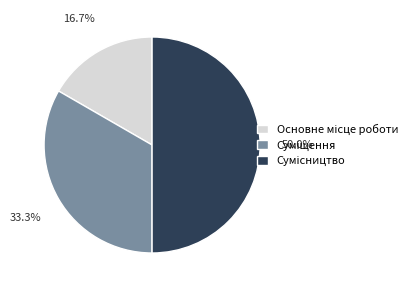

True or false: Суміщення accounts for 19% of the total.

False